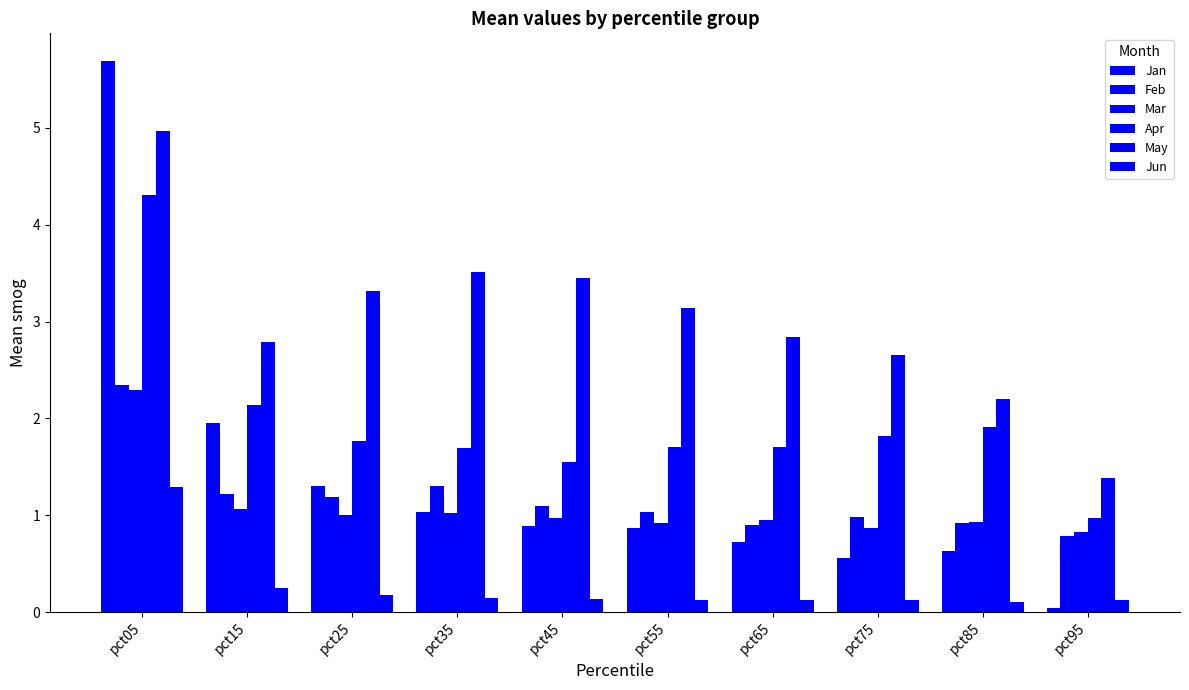

True or false: Jun has a value of 0.2 at pct25.

True